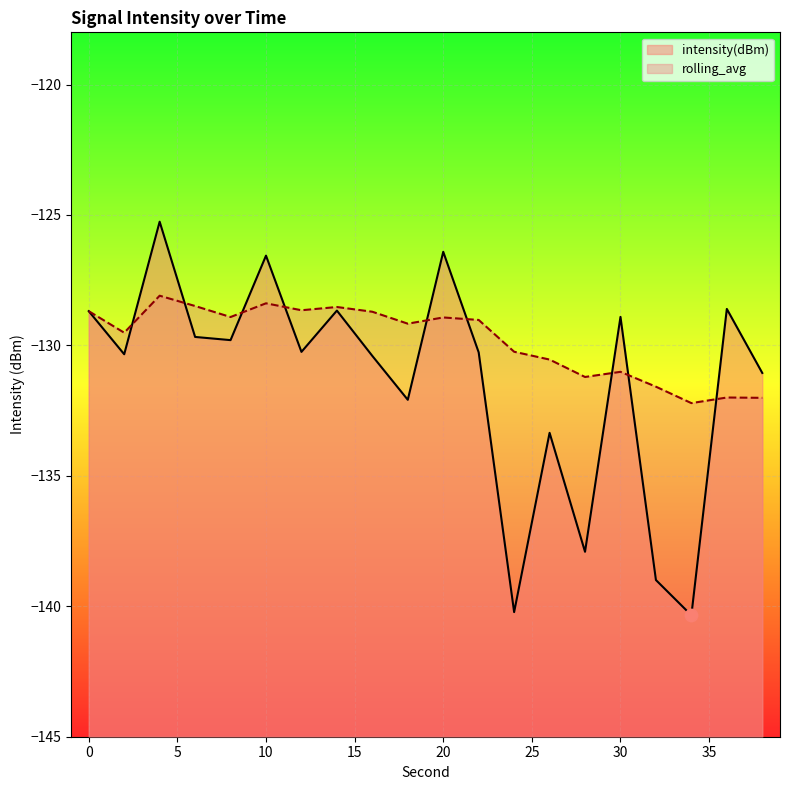

Which series reaches the maximum Y coordinate?

intensity(dBm)